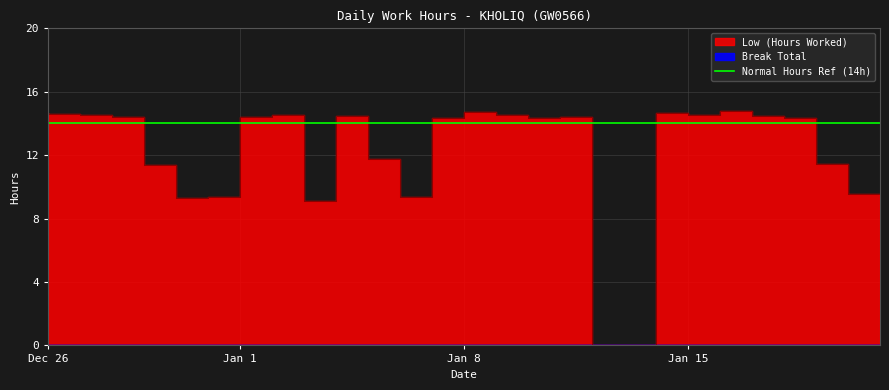

Where is the data nearest to the value 7?

4